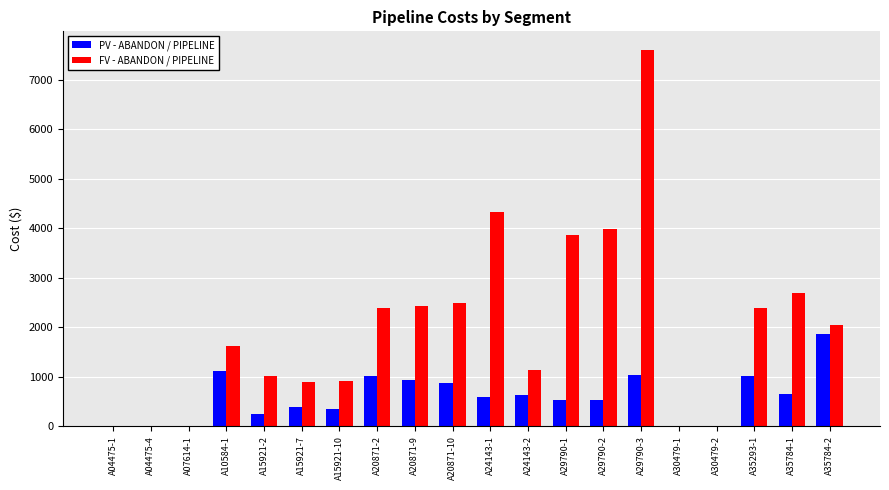

Which series changed the most between A30479-1 and A35293-1?

FV - ABANDON / PIPELINE